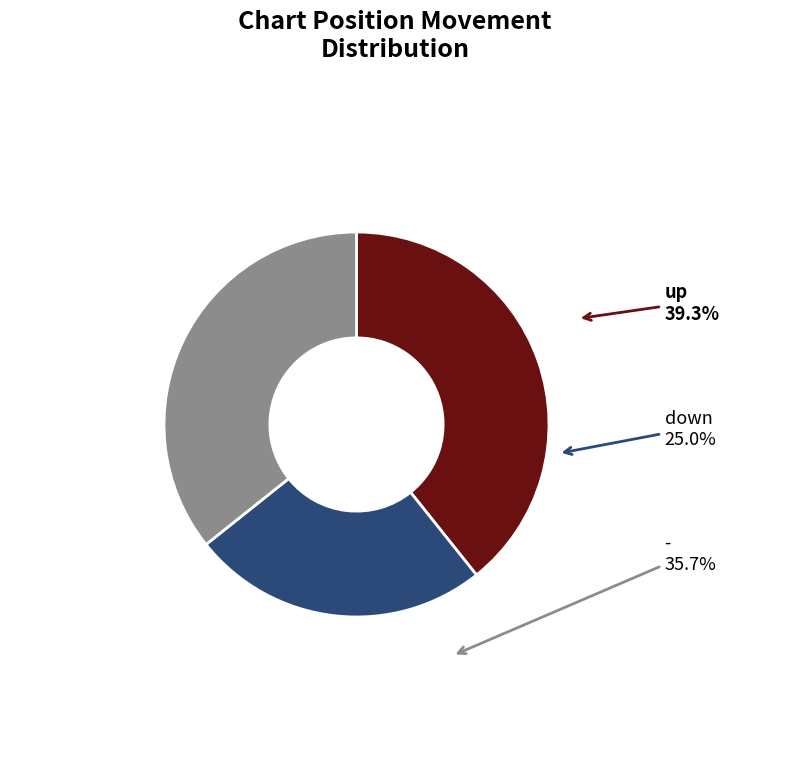

Is the sum of - and up greater than half?

Yes